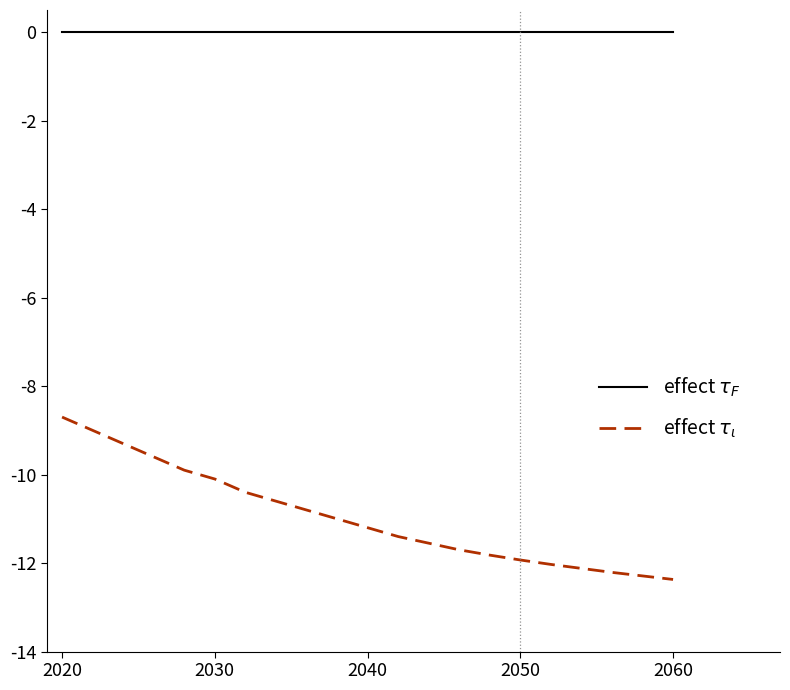

What is the minimum value shown in the chart?

-12.4